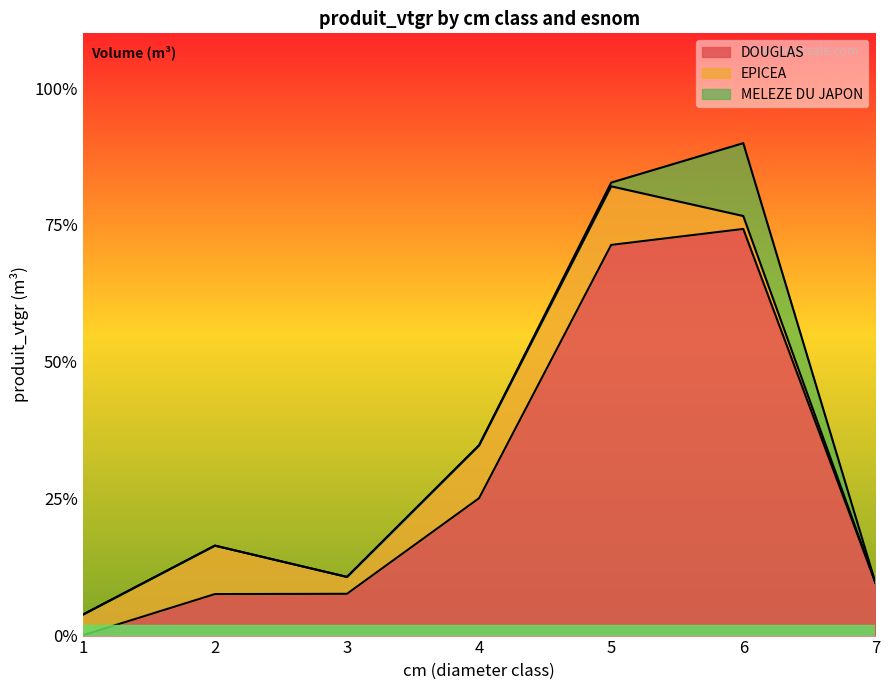

How many categories are shown in the chart?

7